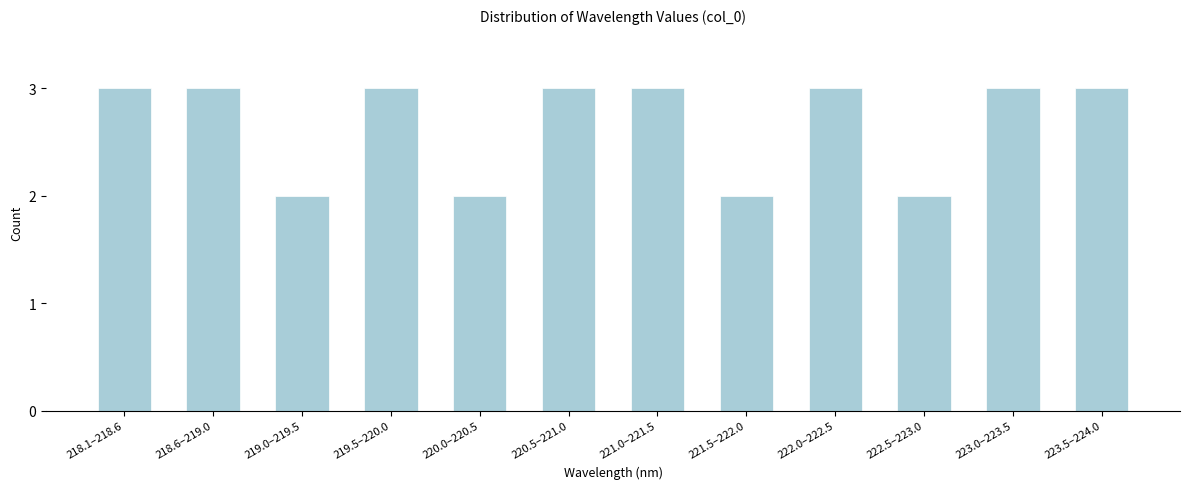

Reading left to right, list all the values displayed in this chart.

218.1–218.6=3	218.6–219.0=3	219.0–219.5=2	219.5–220.0=3	220.0–220.5=2	220.5–221.0=3	221.0–221.5=3	221.5–222.0=2	222.0–222.5=3	222.5–223.0=2	223.0–223.5=3	223.5–224.0=3